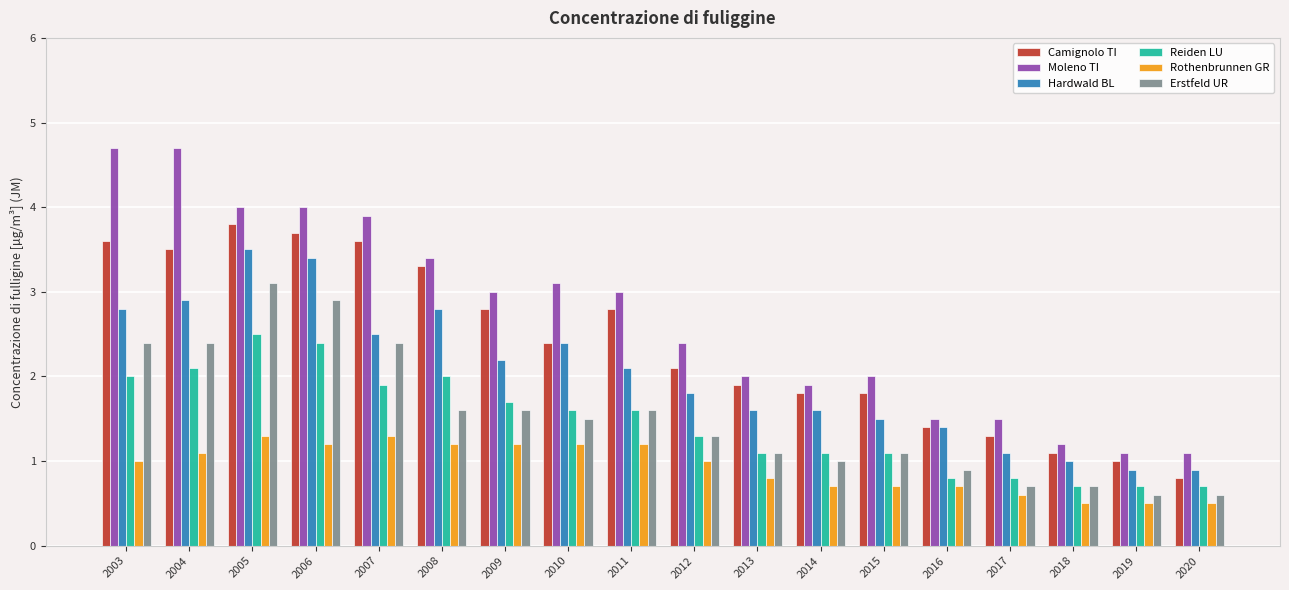

What is the difference between the highest and lowest values at 2019?

0.6